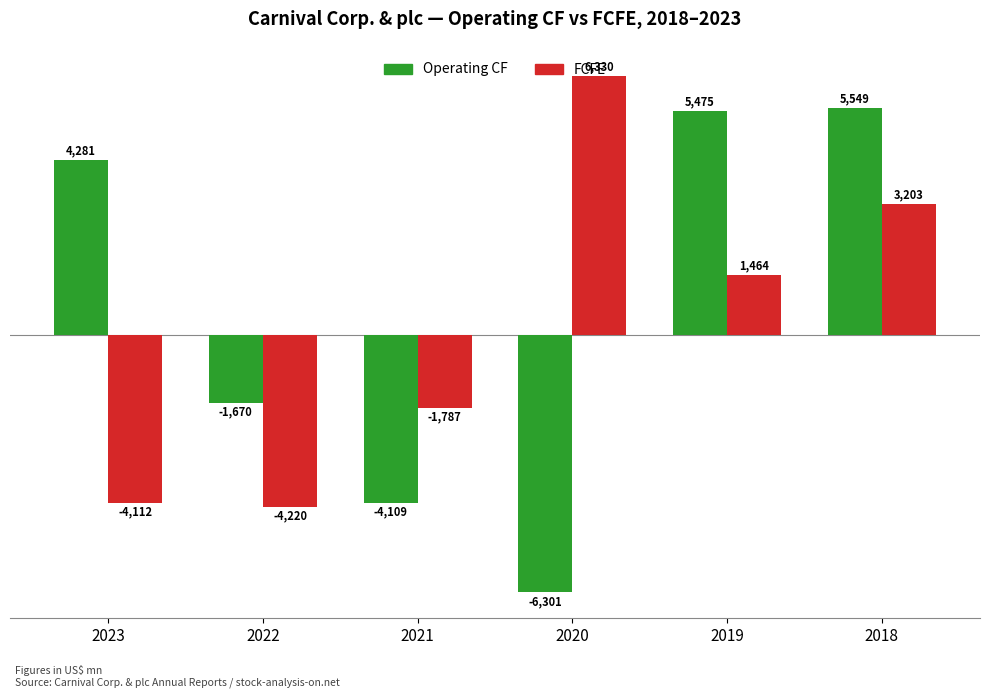

How many values in the Operating CF series are below 4281?

3